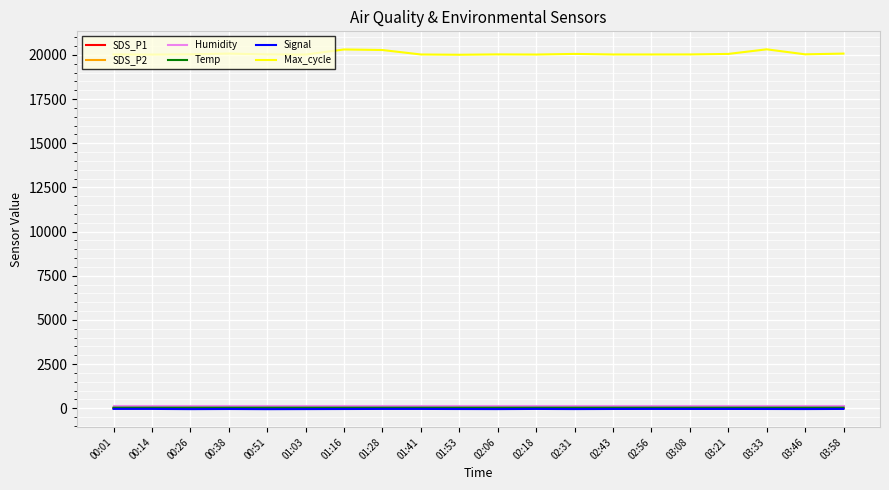

What position from the right is 00:26?

18